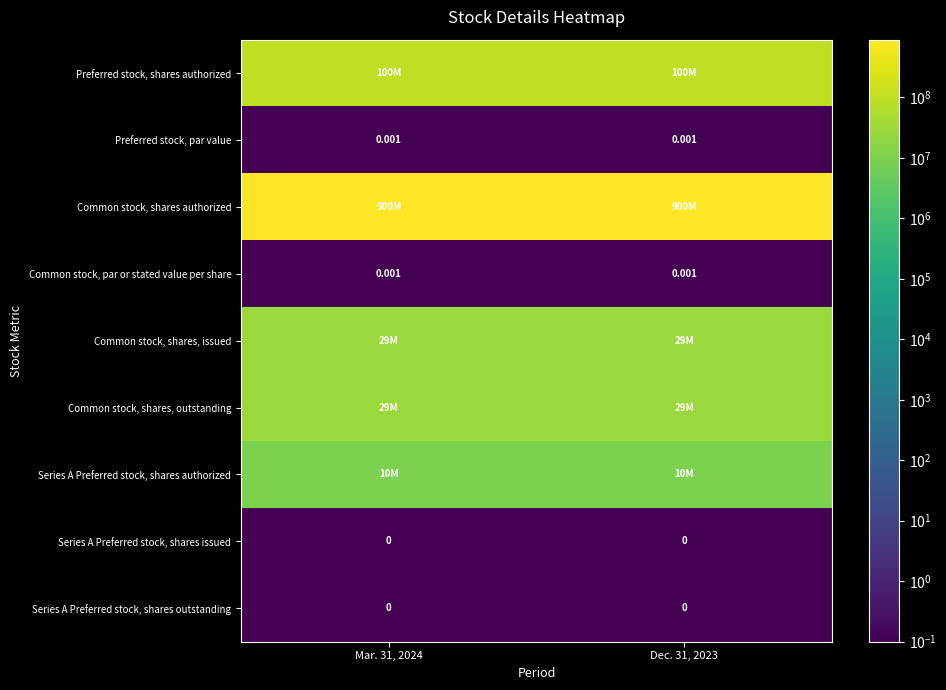

What is the total value across all series at Mar. 31, 2024?

1068543510.2